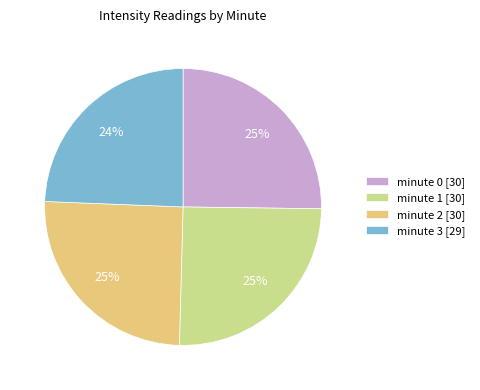

To the nearest percent, what portion does minute 1 represent?

25%